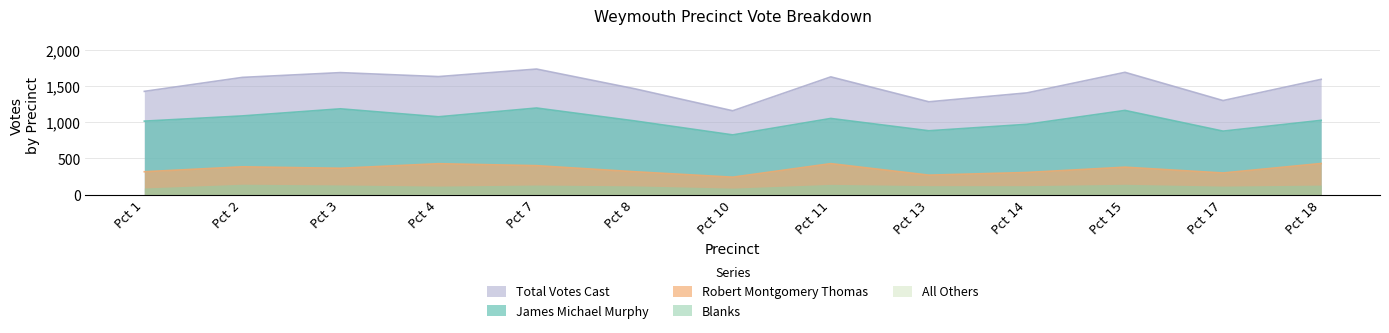

What is the average value of the Robert Montgomery Thomas series?

352